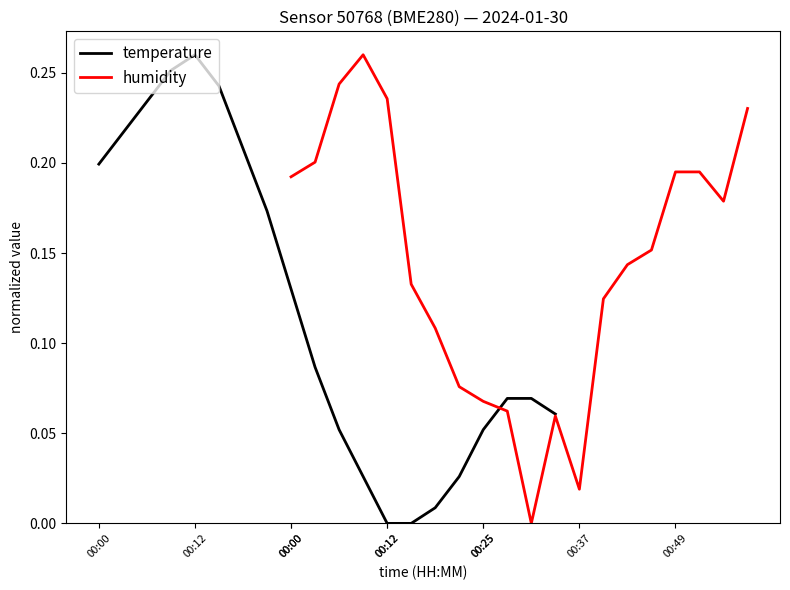

True or false: humidity and temperature cross at least once.

True